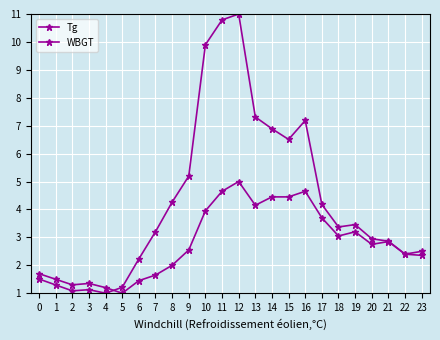

Count the number of categories in the chart.

24